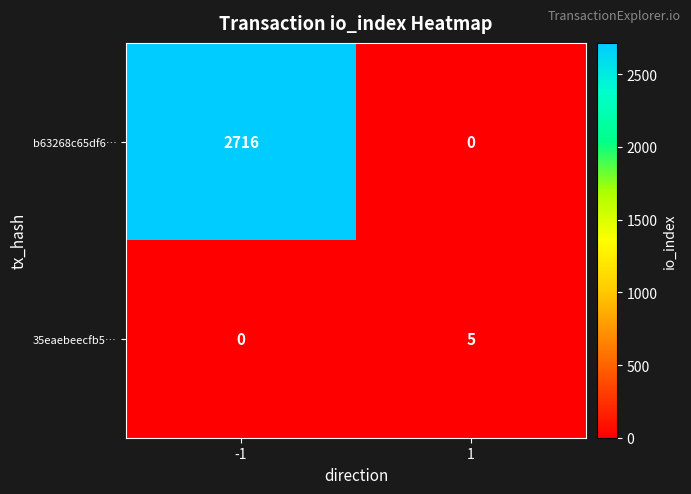

Reading right to left, what are all the values shown in this chart?

b63268c65df6…: 1=0	-1=2716
35eaebeecfb5…: 1=5	-1=0